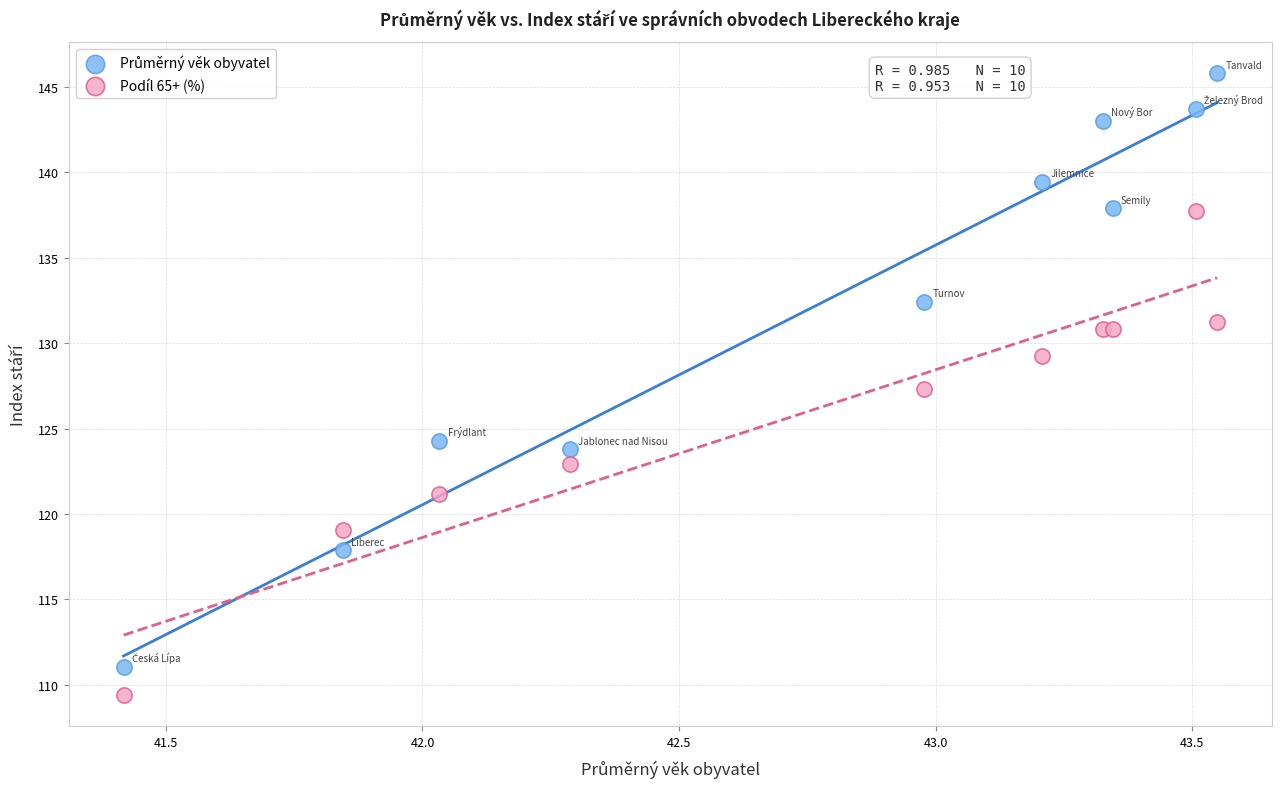

What is the X range (max minus min) for the scatter plot?

2.1